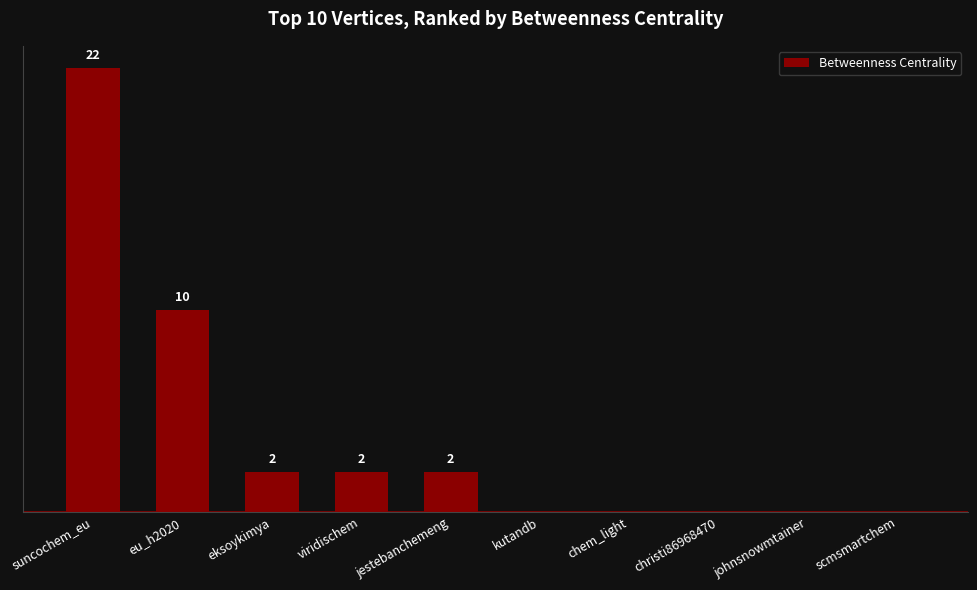

Between viridischem and johnsnowmtainer, which is larger?

viridischem